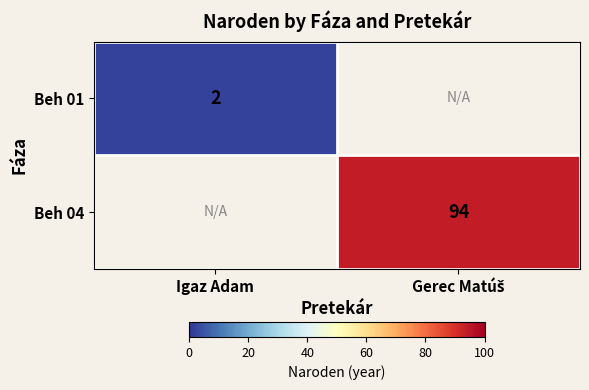

Which label corresponds to the smallest value in the chart?

Igaz Adam